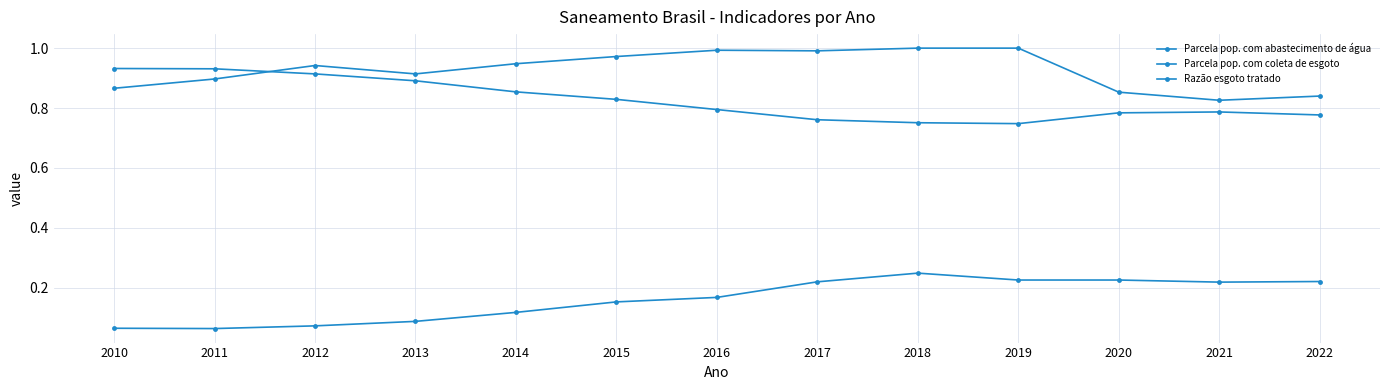

How many categories are shown in the chart?

13